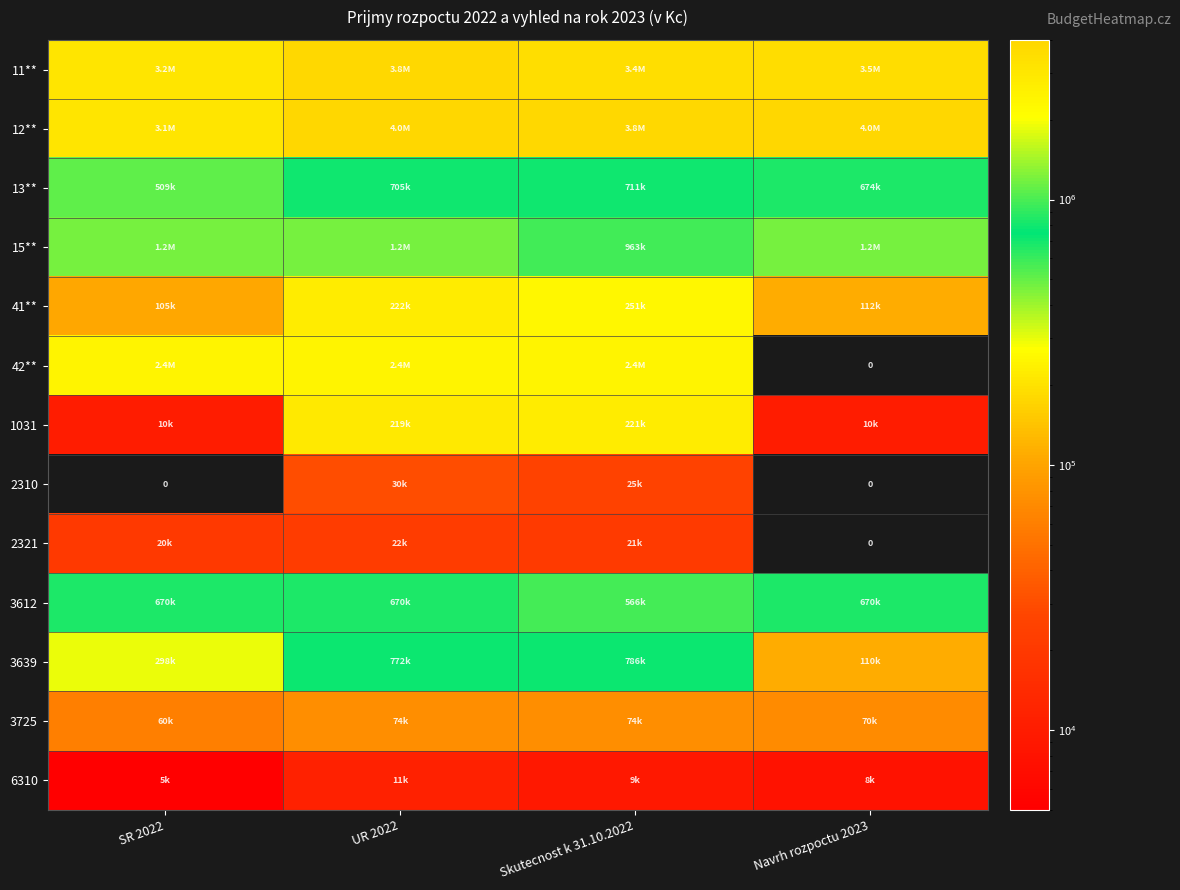

True or false: 2310 has a value of 25000.0 at Skutecnost k 31.10.2022.

True